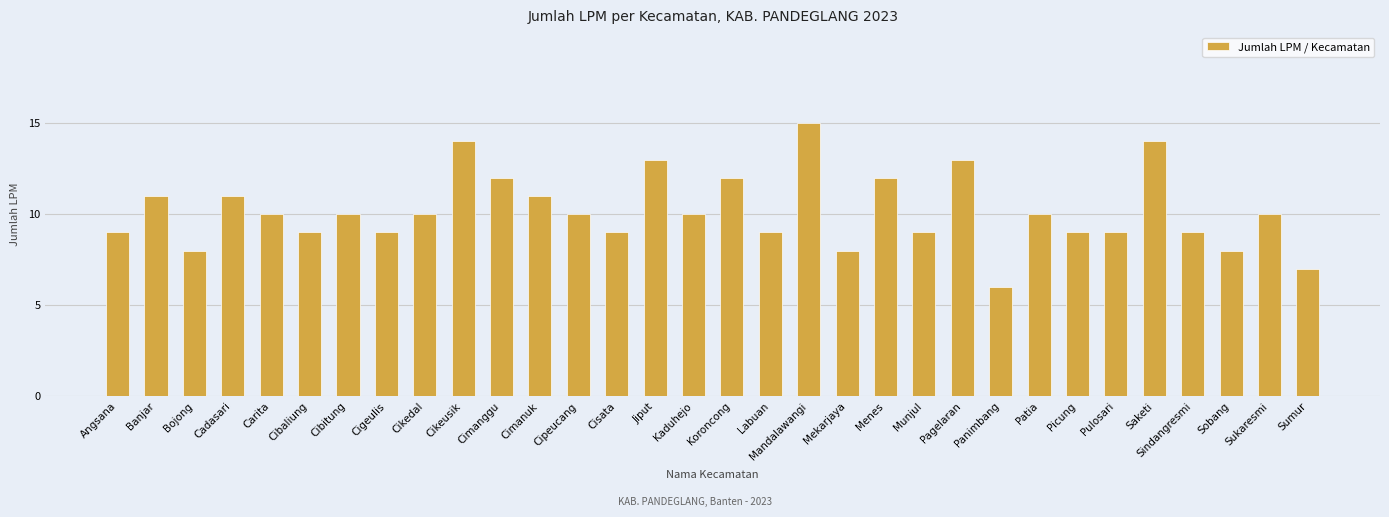

Reading right to left, what are all the values shown in this chart?

7	10	8	9	14	9	9	10	6	13	9	12	8	15	9	12	10	13	9	10	11	12	14	10	9	10	9	10	11	8	11	9